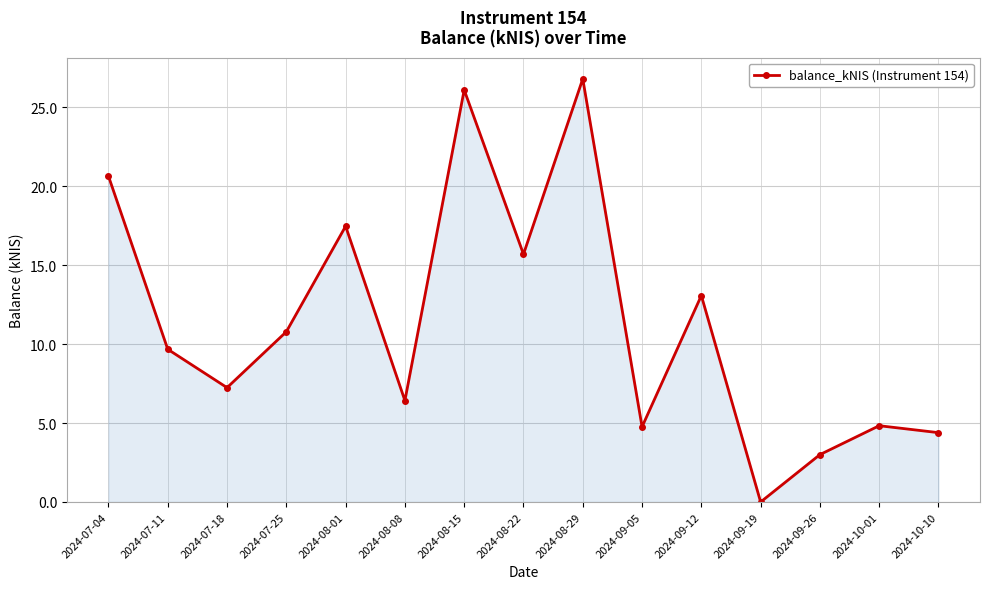

Which label corresponds to the smallest value in the chart?

2024-09-19